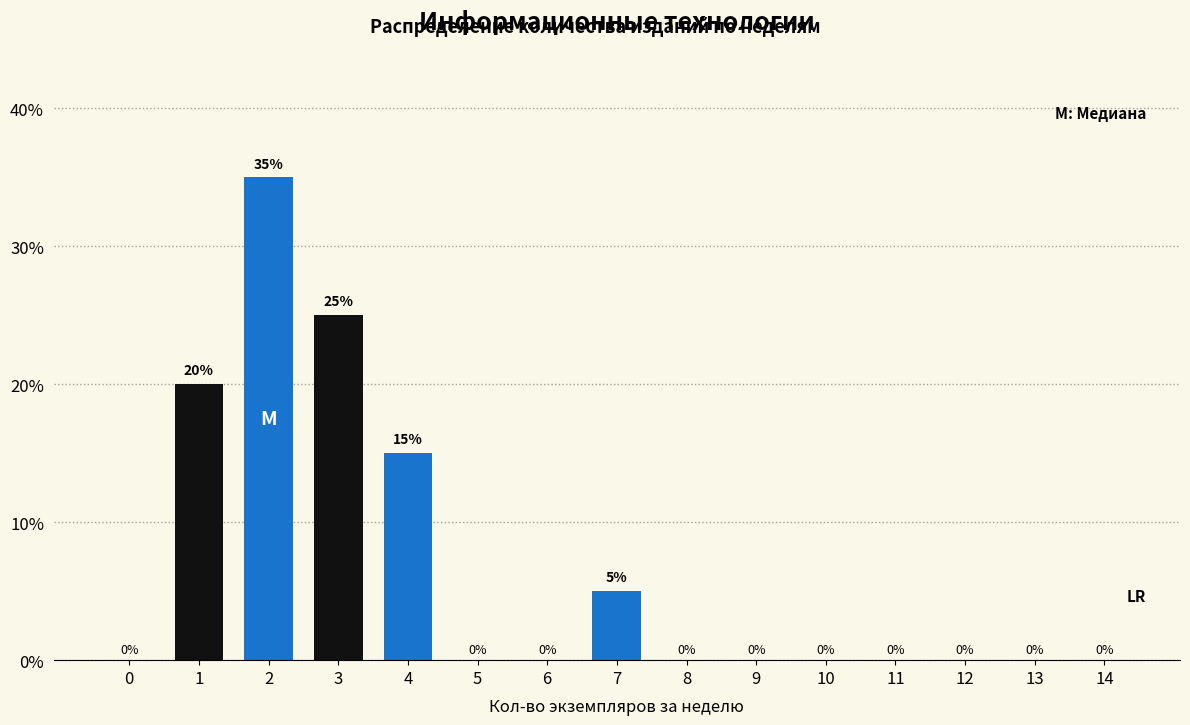

Reading left to right, what are all the values shown in this chart?

0=0	1=20	2=35	3=25	4=15	5=0	6=0	7=5	8=0	9=0	10=0	11=0	12=0	13=0	14=0